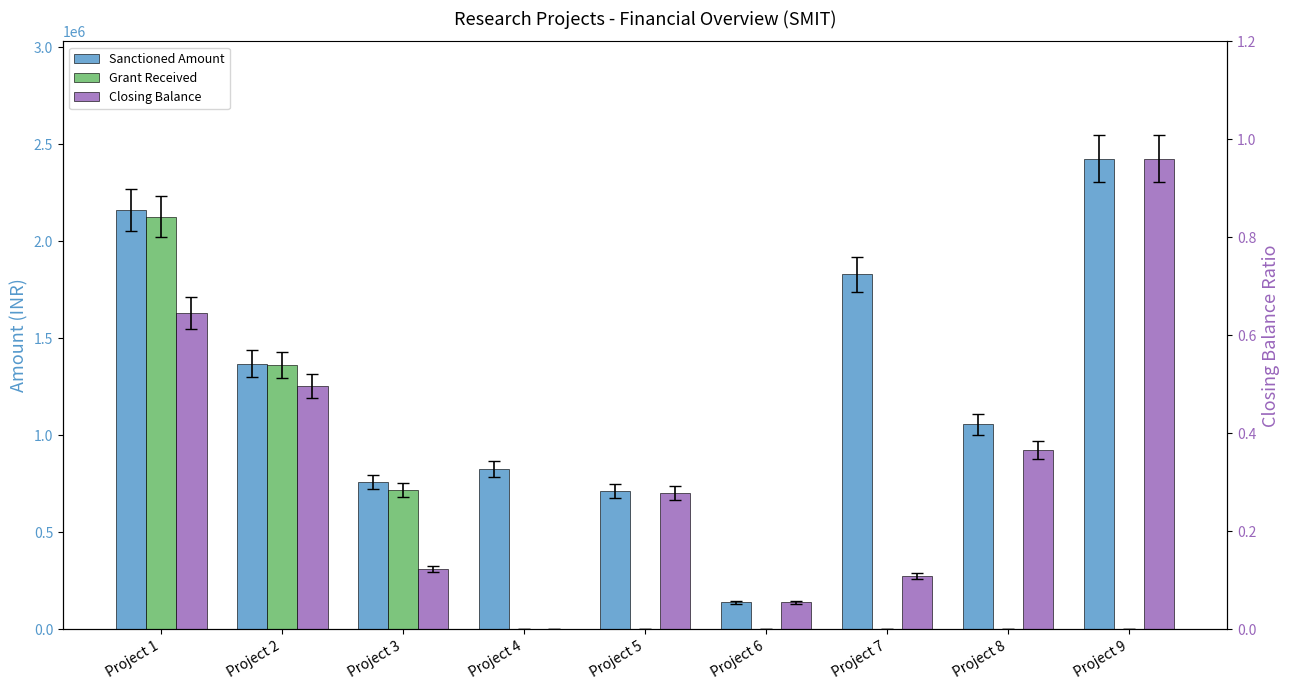

Which series has the largest range (max minus min)?

Closing Balance